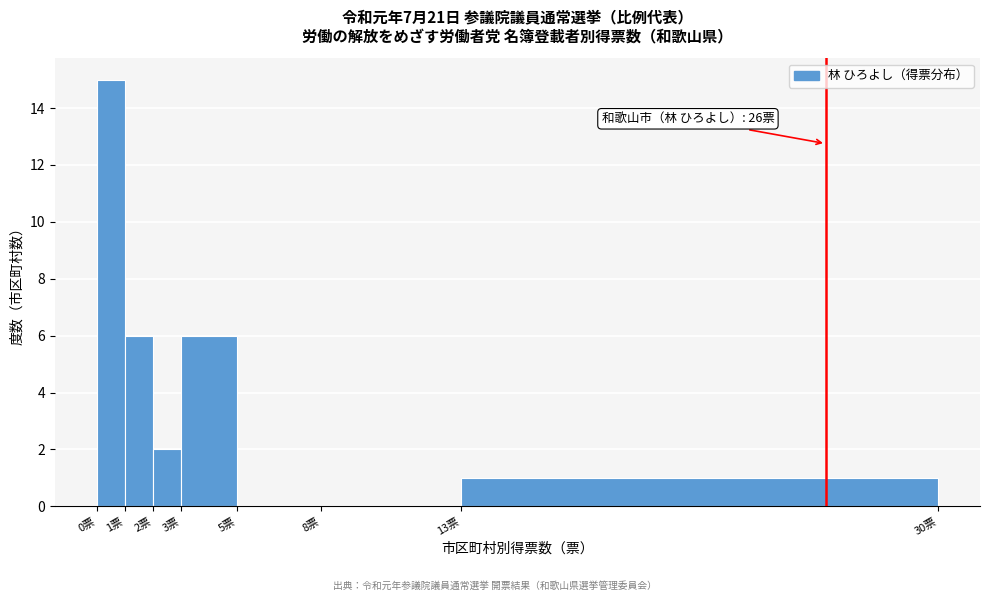

Which range on the x-axis has the tallest bar?

0 to 1